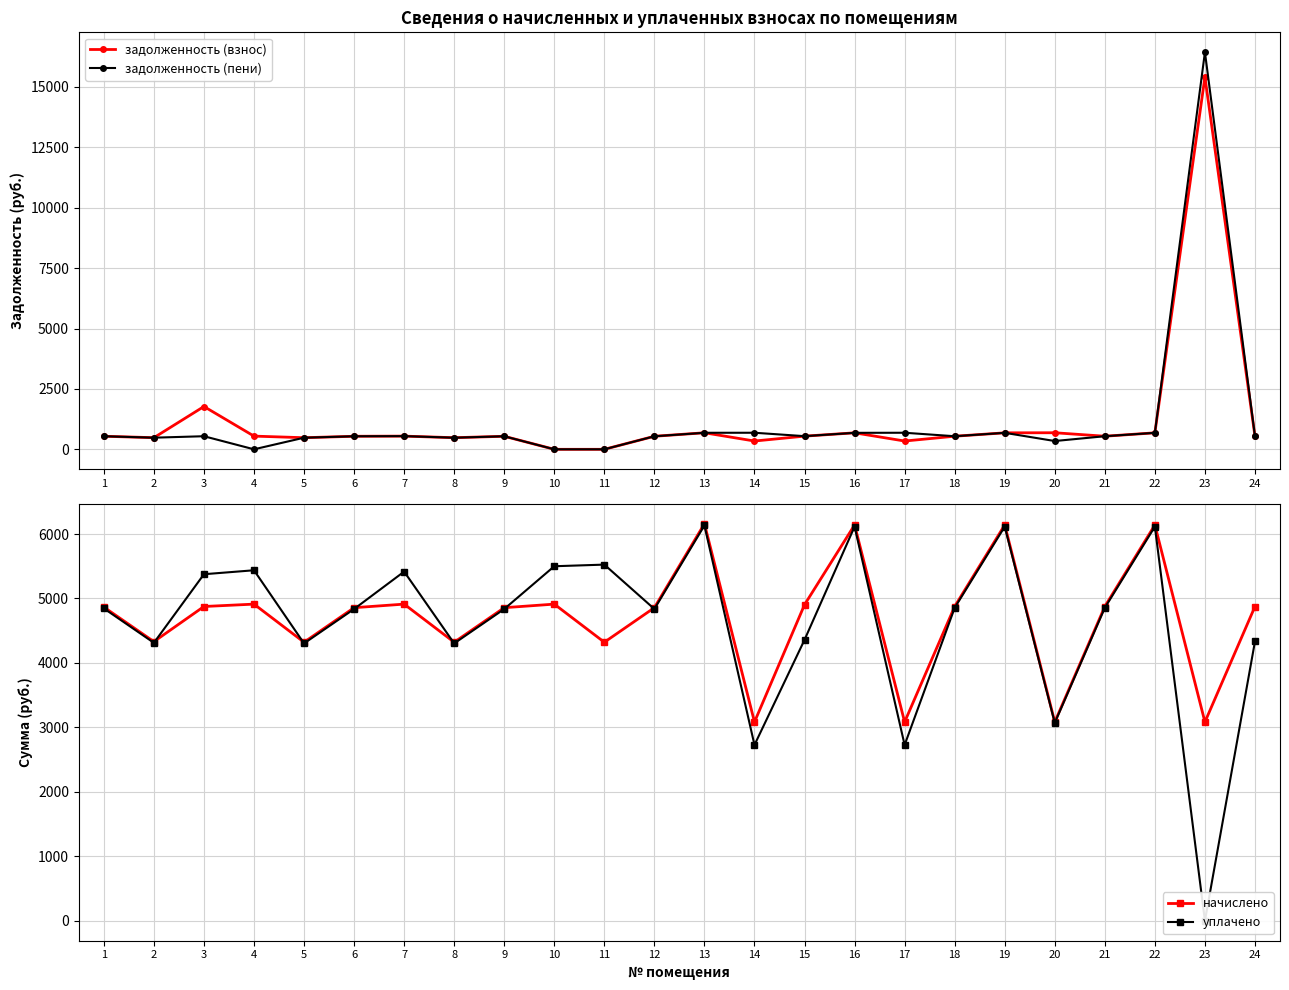

How many interior local peaks does the задолженность (пени) series have?

7